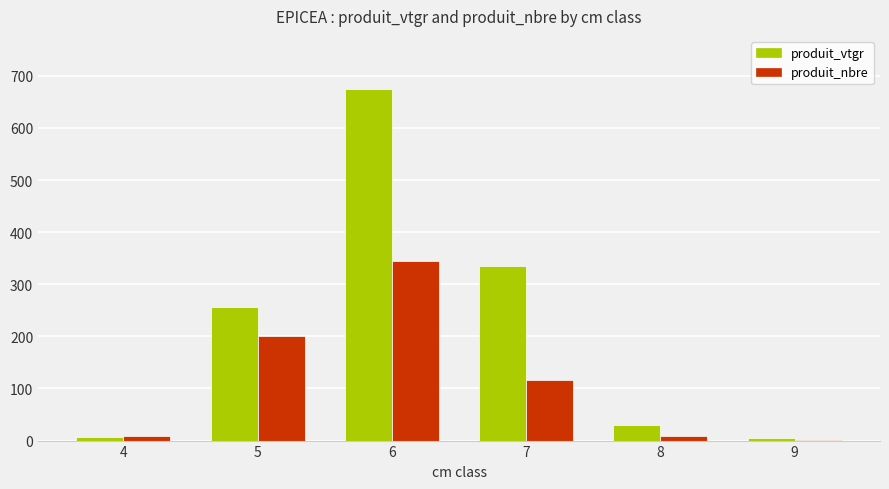

At which category is the sum across all series the highest?

6